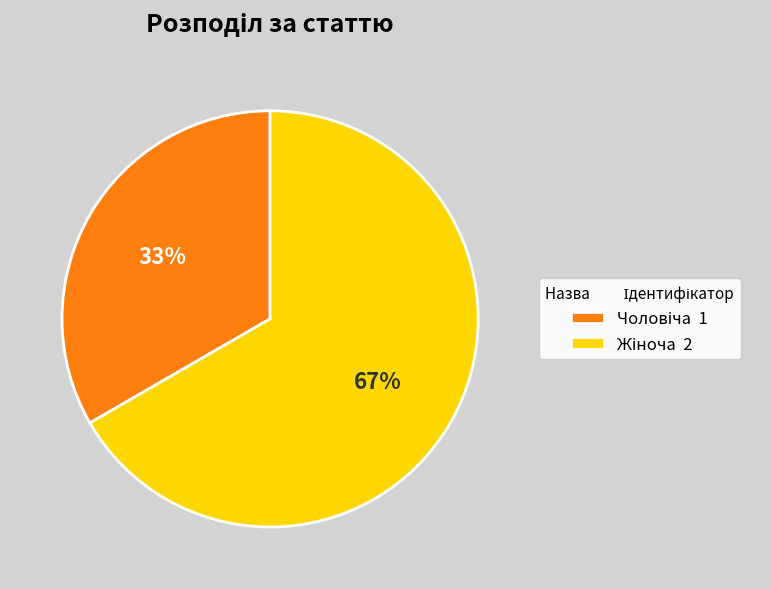

To the nearest percent, what is the average slice percentage?

50%